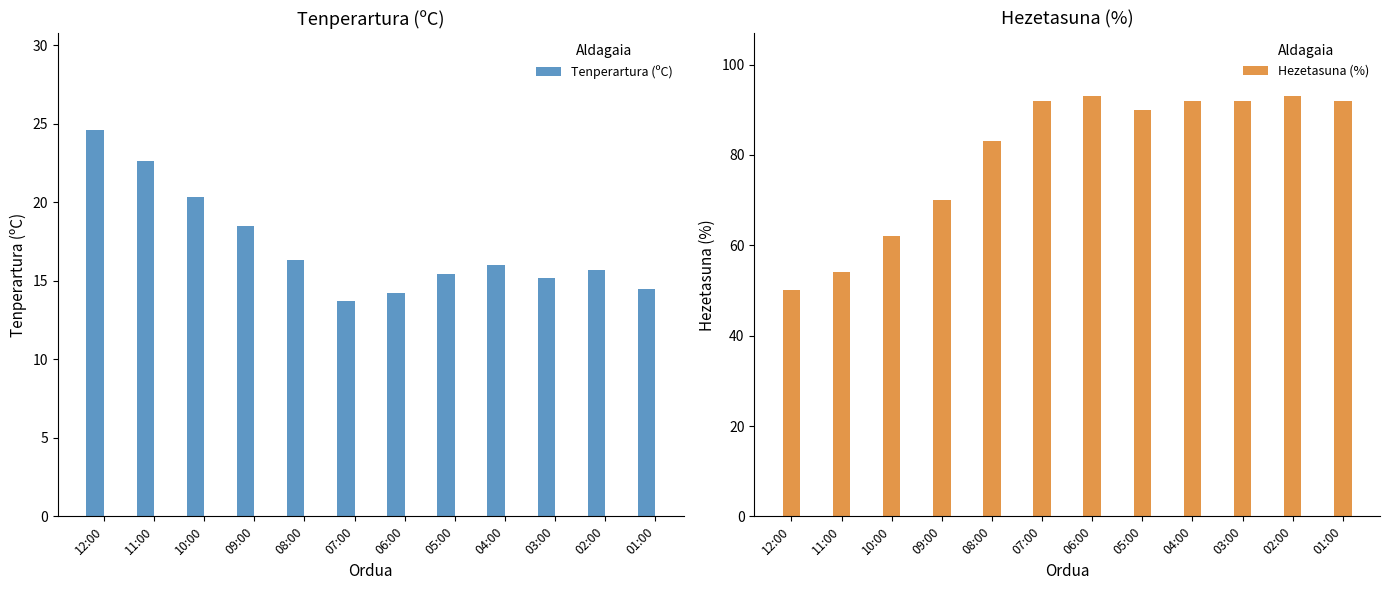

How many data points in Hezetasuna (%) are less than 92?

6